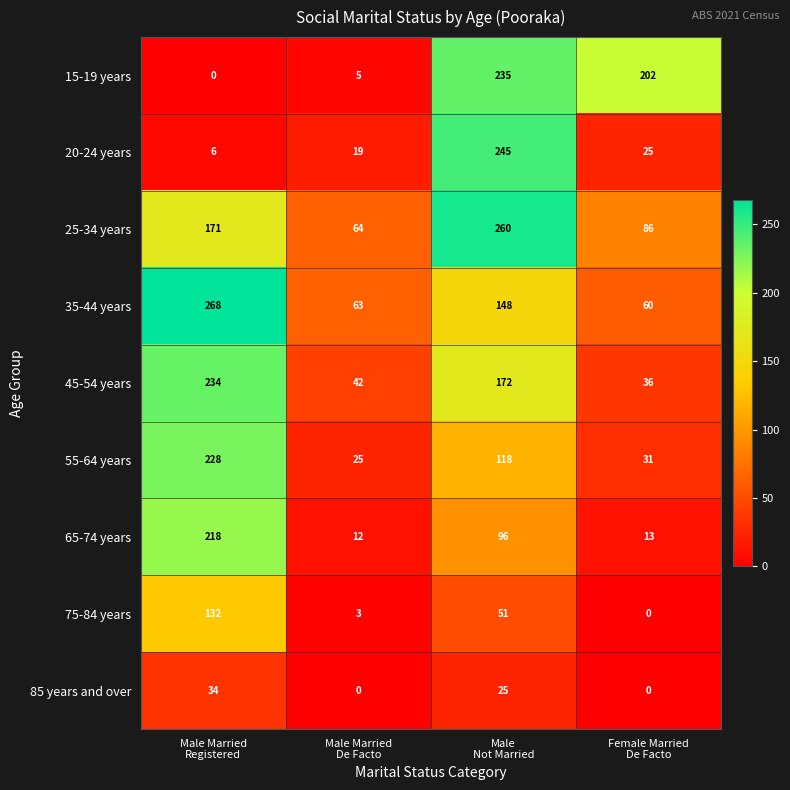

What is the sum of all 15-19 years values?

442